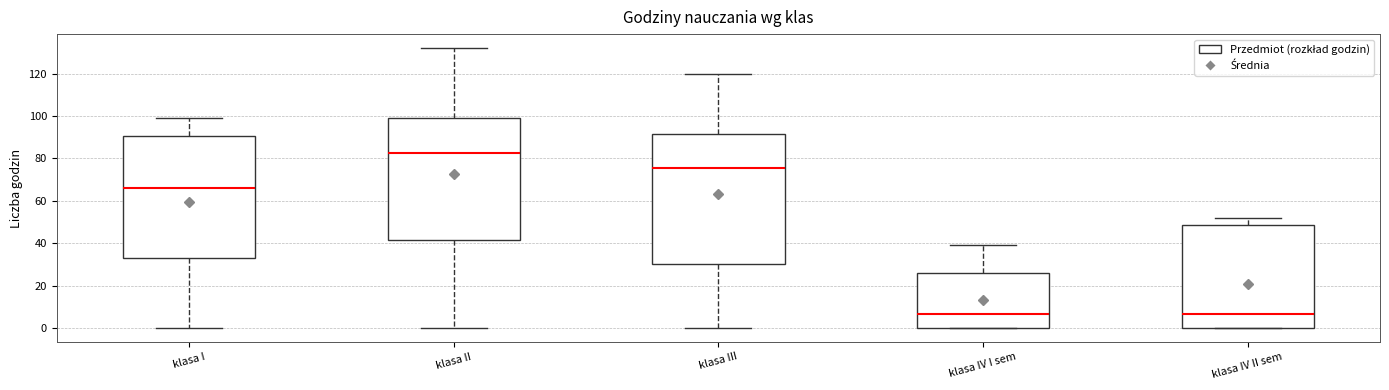

Reading left to right, transcribe this box plot: for each box, give where its median line is, the range the box spans, and where its two whiskers end, as read against the y-axis. The values are not printed on the chart, so give them approximately, as read against the axis.

klasa I: median 66, box 34 to 90, whiskers 0 to 100
klasa II: median 82, box 42 to 100, whiskers 0 to 132
klasa III: median 76, box 30 to 92, whiskers 0 to 120
klasa IV I sem: median 6, box 0 to 26, whiskers 0 to 40
klasa IV II sem: median 6, box 0 to 48, whiskers 0 to 52